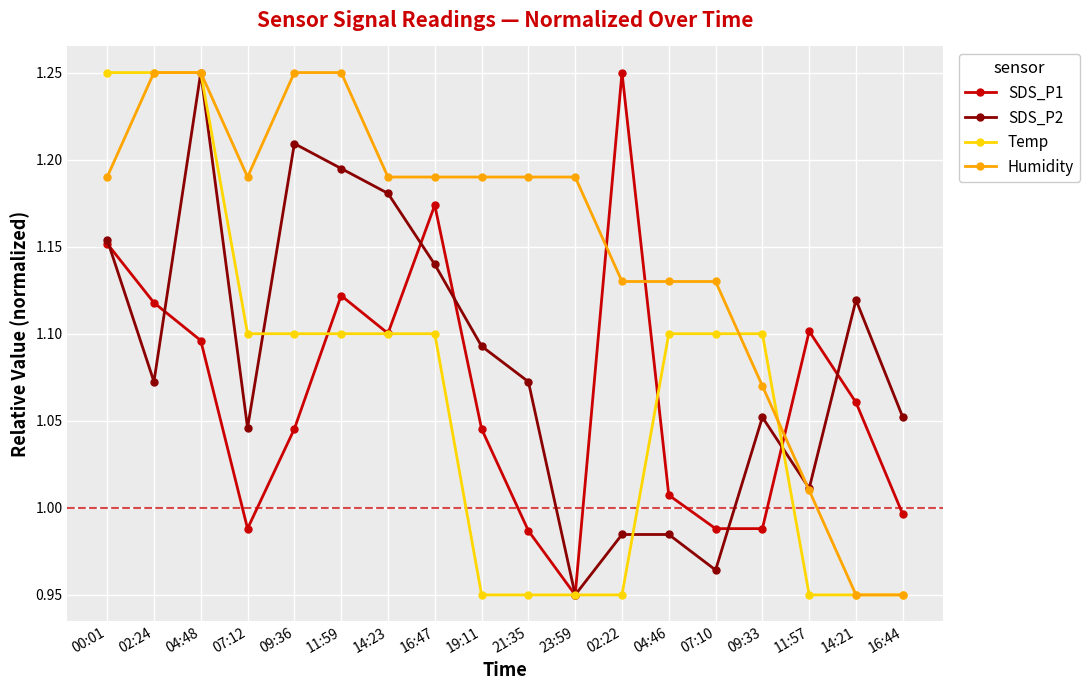

At which label does SDS_P1 reach its minimum?

23:59